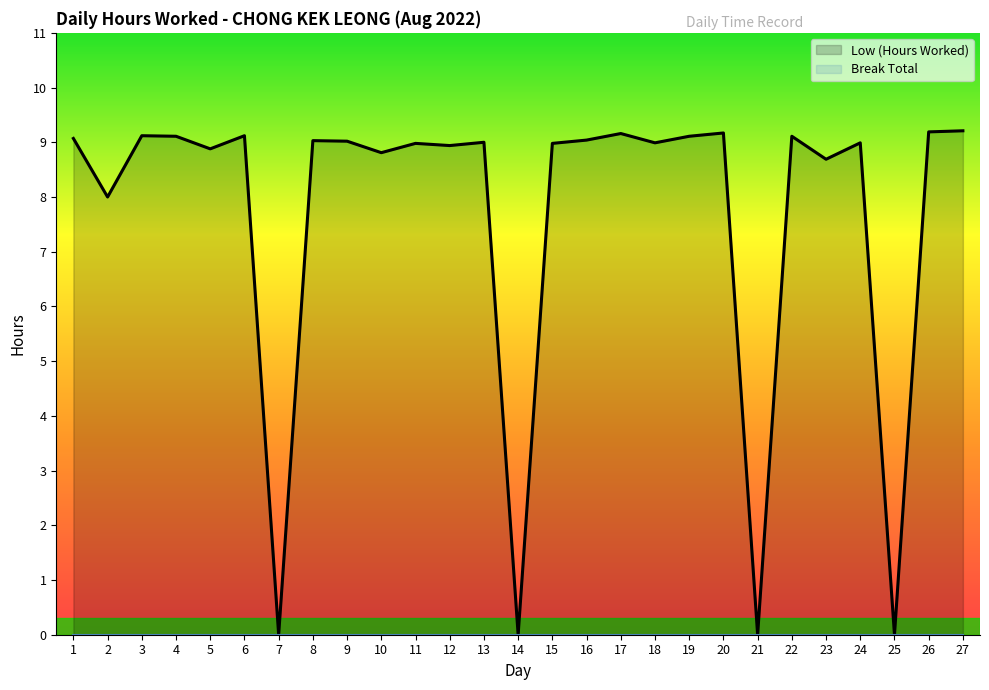

How many categories are shown in the chart?

27